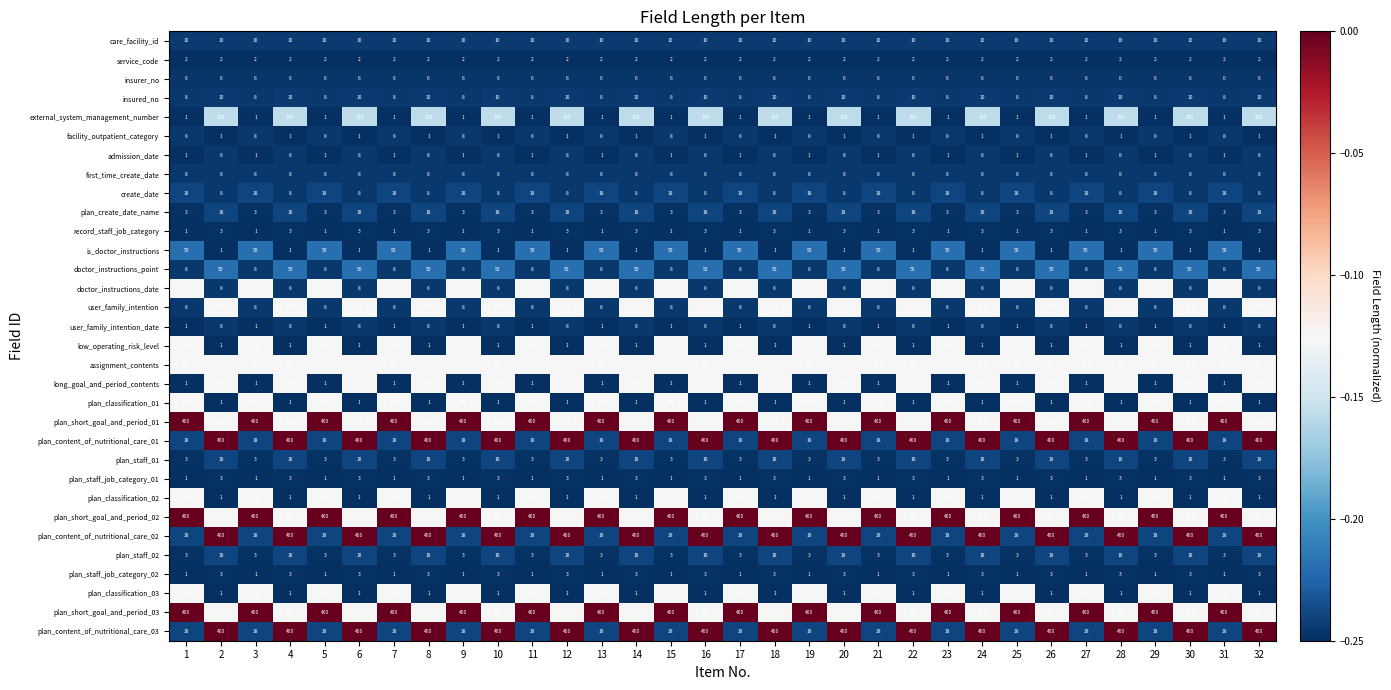

What is the difference between the highest and lowest values at 28?

399